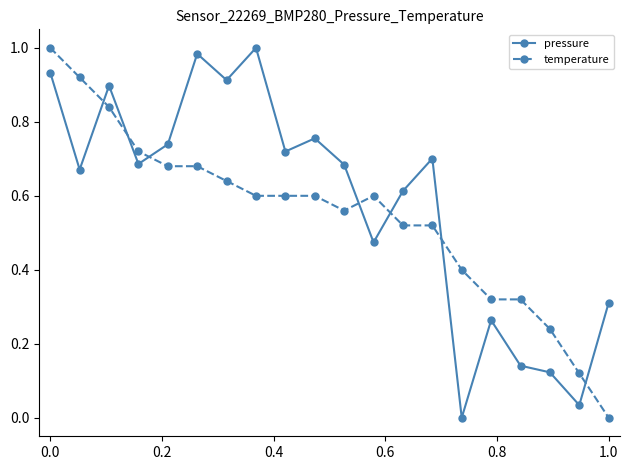

What is the sum of all temperature values?

10.9